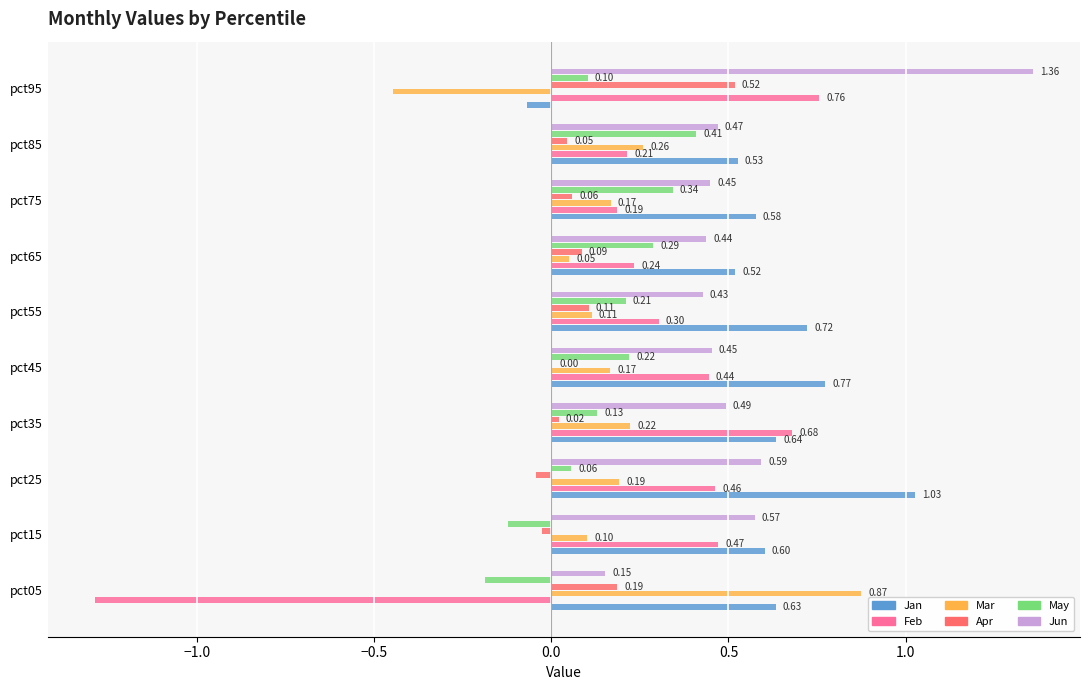

Which series changed the most between pct05 and pct15?

Feb